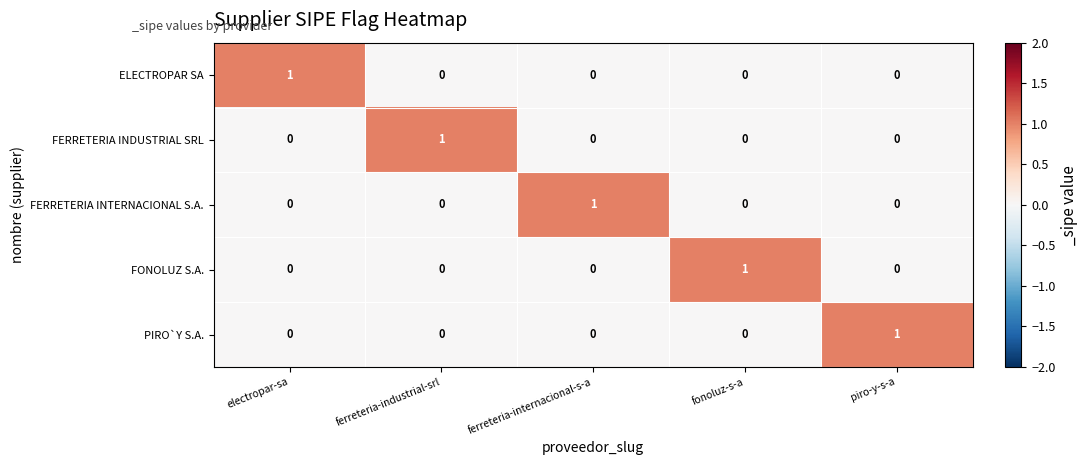

Count the FERRETERIA INDUSTRIAL SRL values in the range 0 to 1.

5